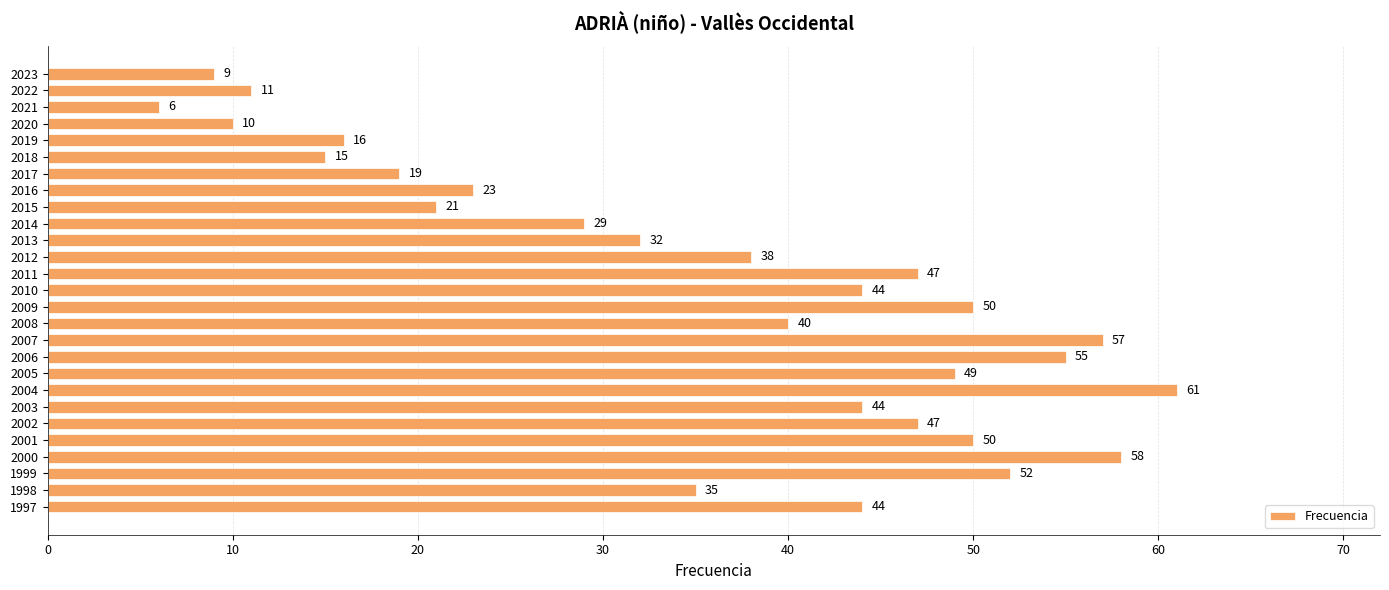

At which label is the value closest to 33?

2013